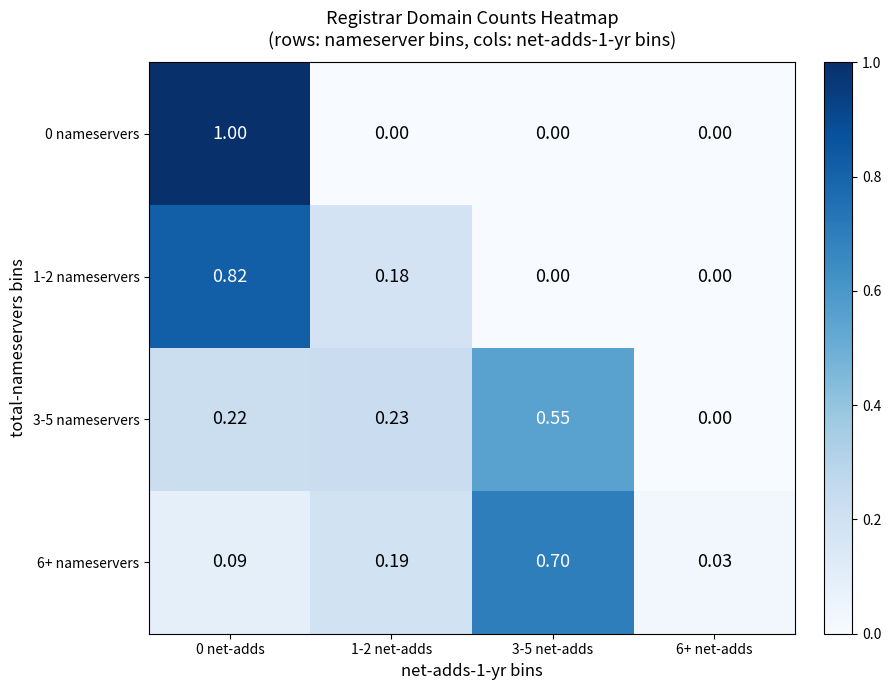

Is the value of 6+ nameservers at 1-2 net-adds greater than the value of 1-2 nameservers at 6+ net-adds?

Yes